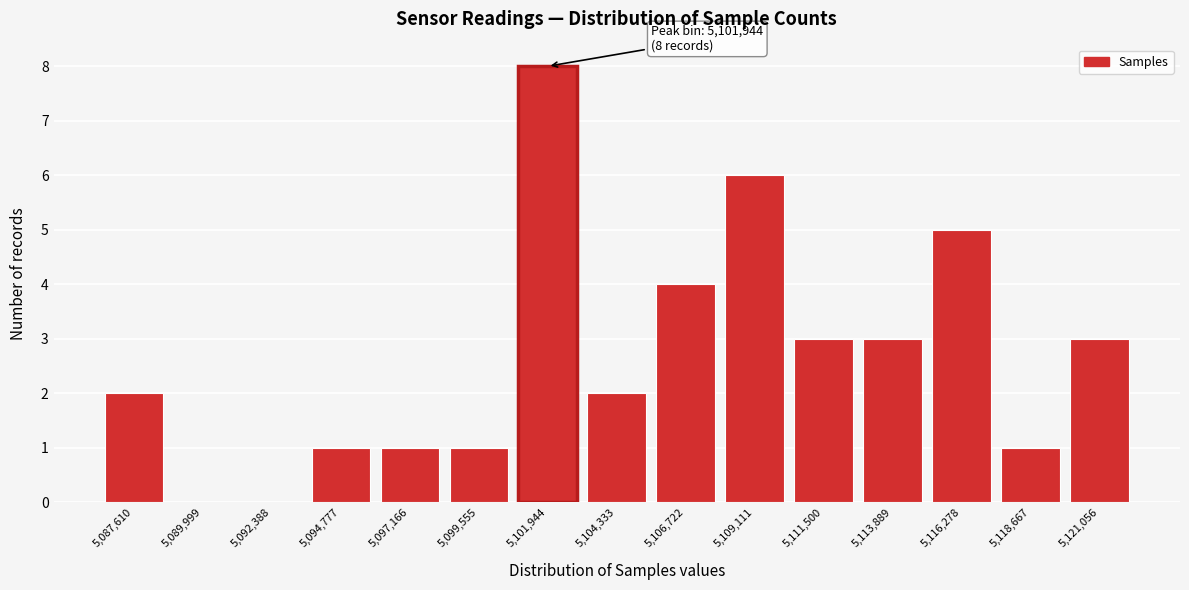

Reading right to left, what are all the values shown in this chart?

5,121,056=3	5,118,667=1	5,116,278=5	5,113,889=3	5,111,500=3	5,109,111=6	5,106,722=4	5,104,333=2	5,101,944=8	5,099,555=1	5,097,166=1	5,094,777=1	5,092,388=0	5,089,999=0	5,087,610=2